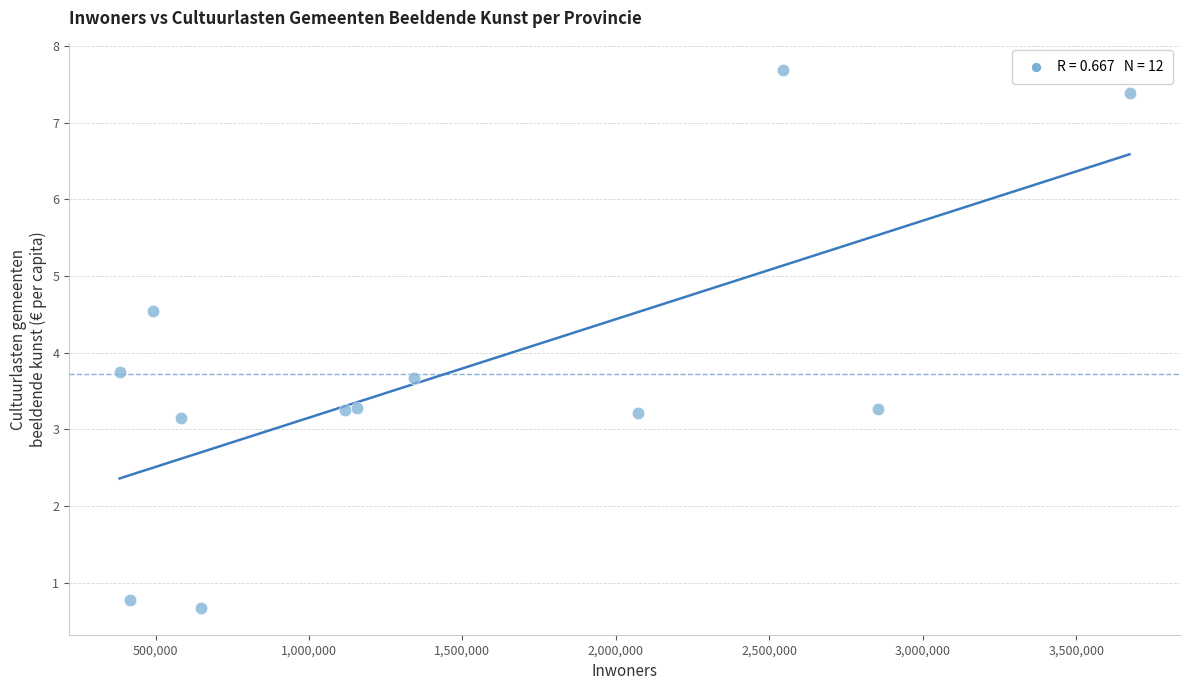

What Y value in the scatter plot is closest to 4?

3.8